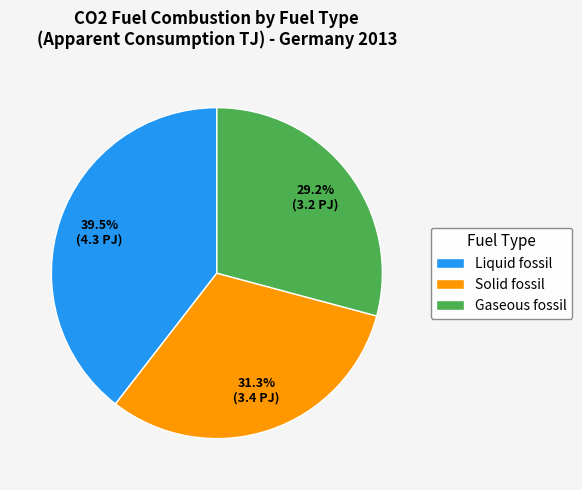

Which category has the biggest portion of the pie?

Liquid fossil